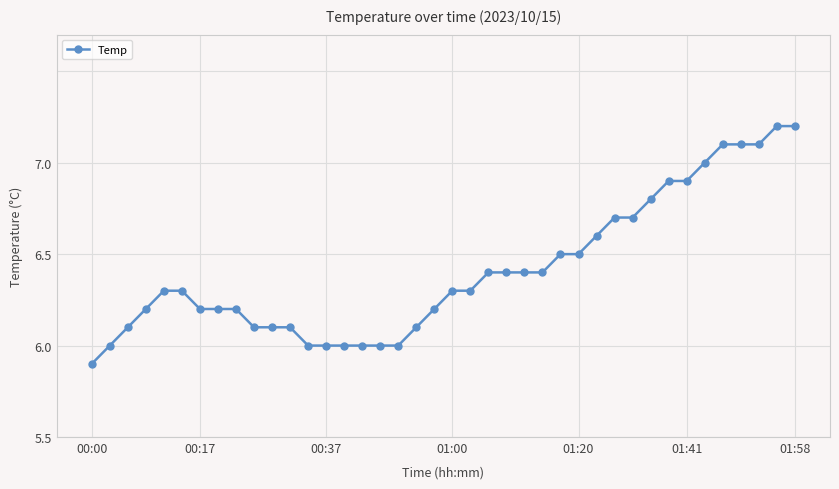

What is the difference between the second highest and minimum values?

1.3